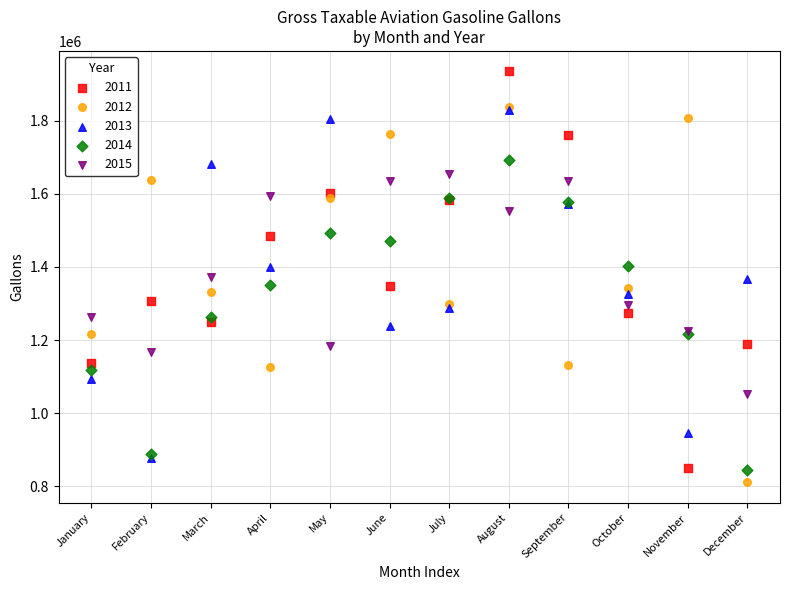

What are all the series names shown in the legend?

2011, 2012, 2013, 2014, 2015